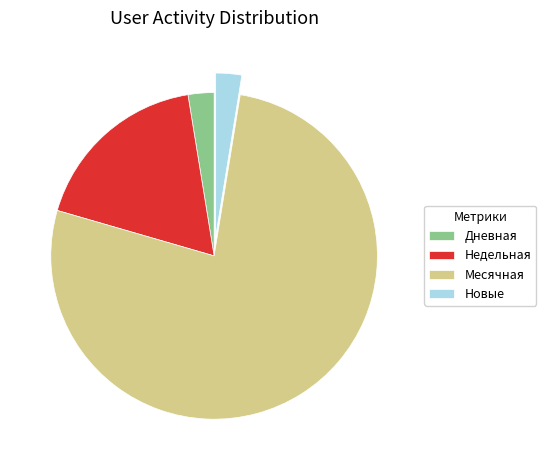

Which category accounts for the majority?

Месячная